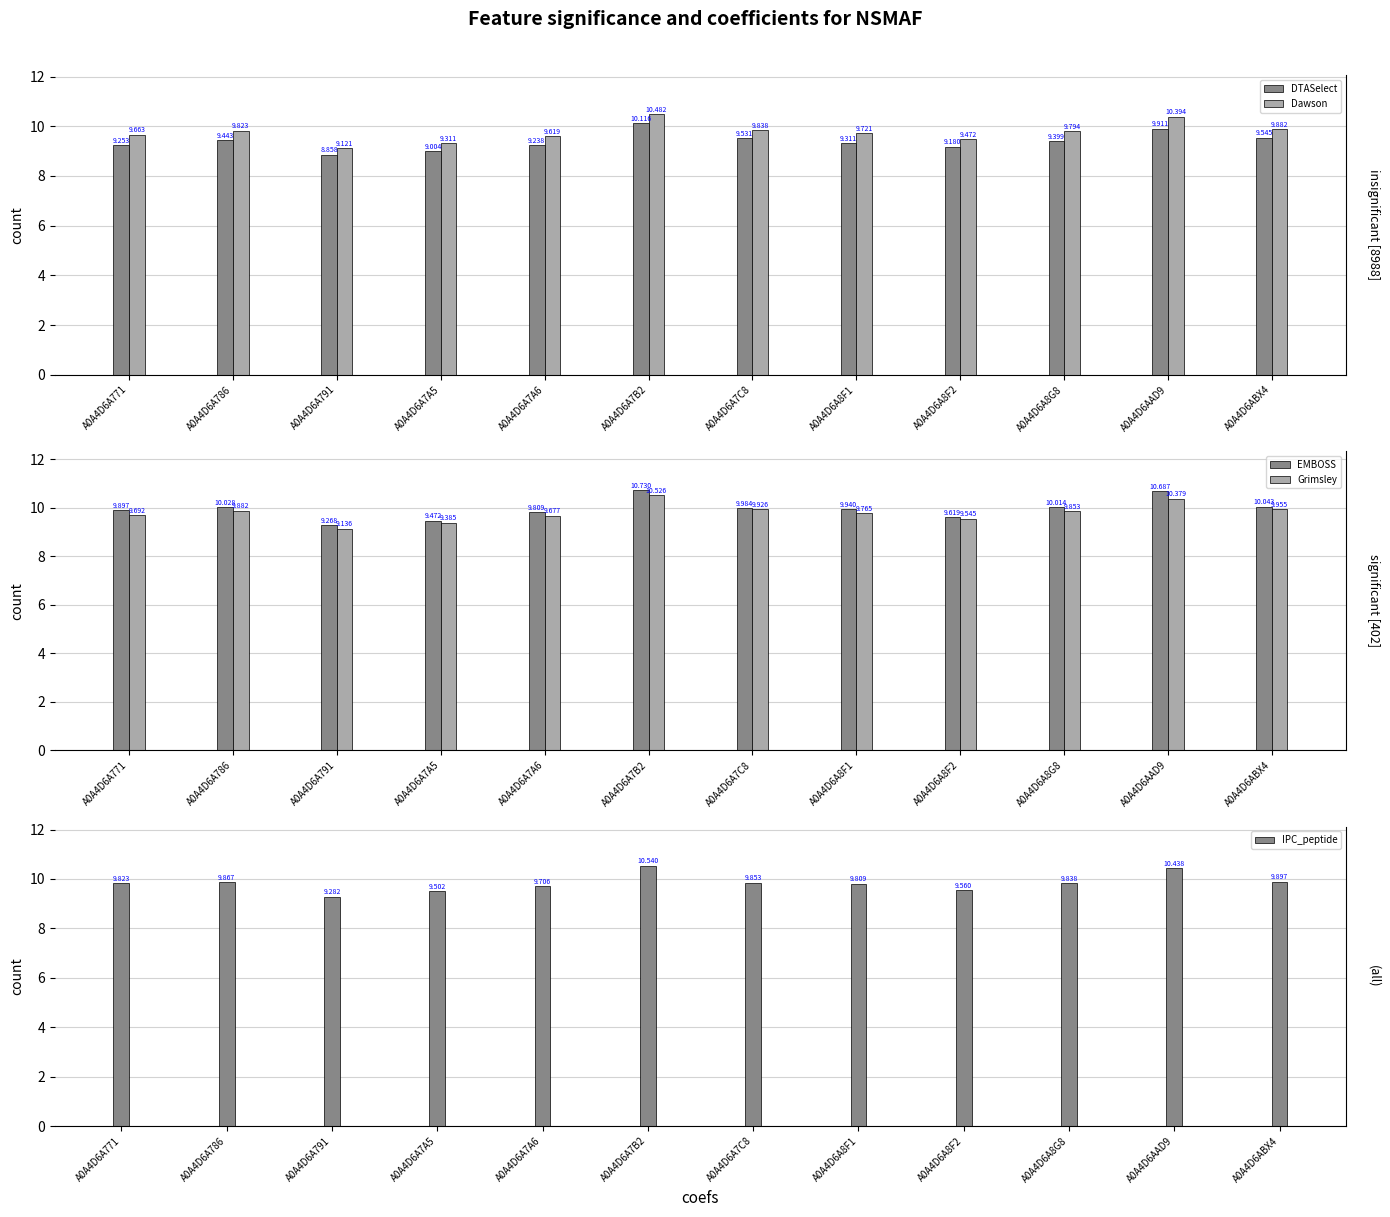

At which category is the sum across all series the highest?

A0A4D6A7B2